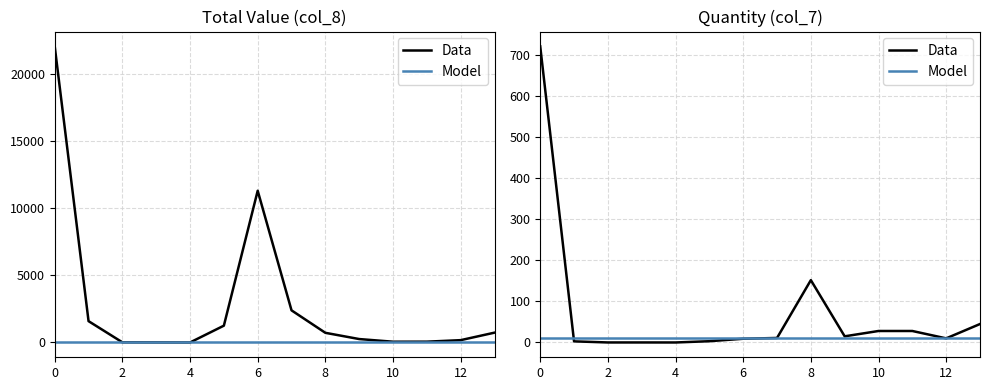

Does the chart display data point markers on the line(s)?

No